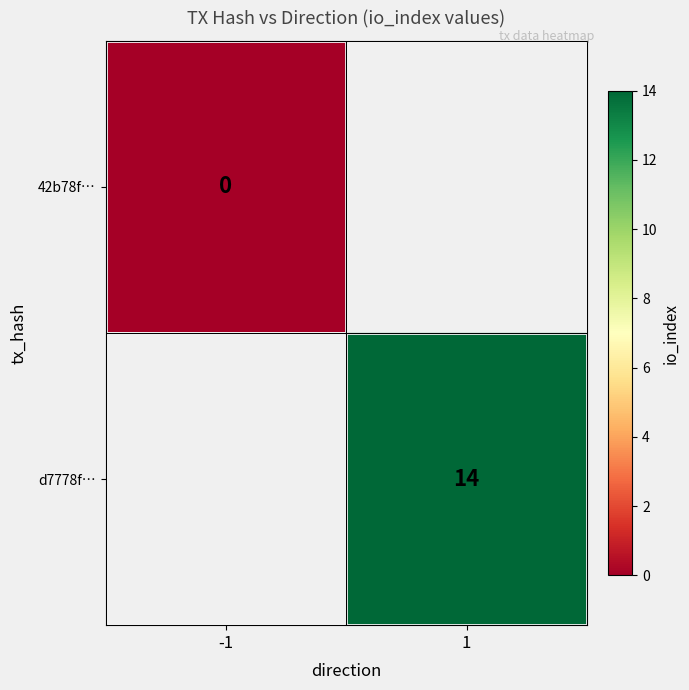

The d7778f… series shows 14 at 1. True or false?

True